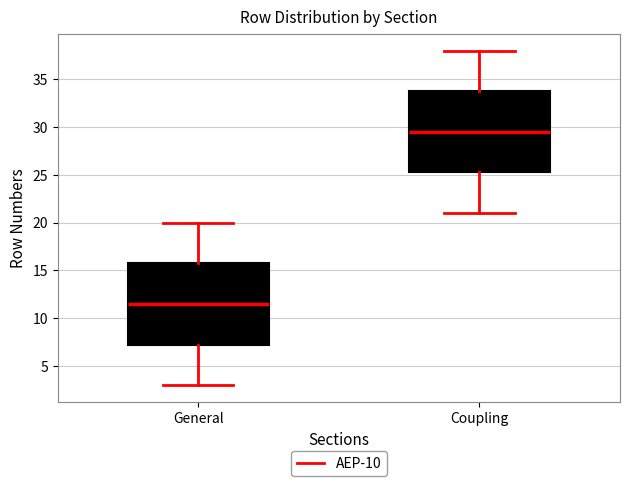

Which box's median line is the lowest?

General